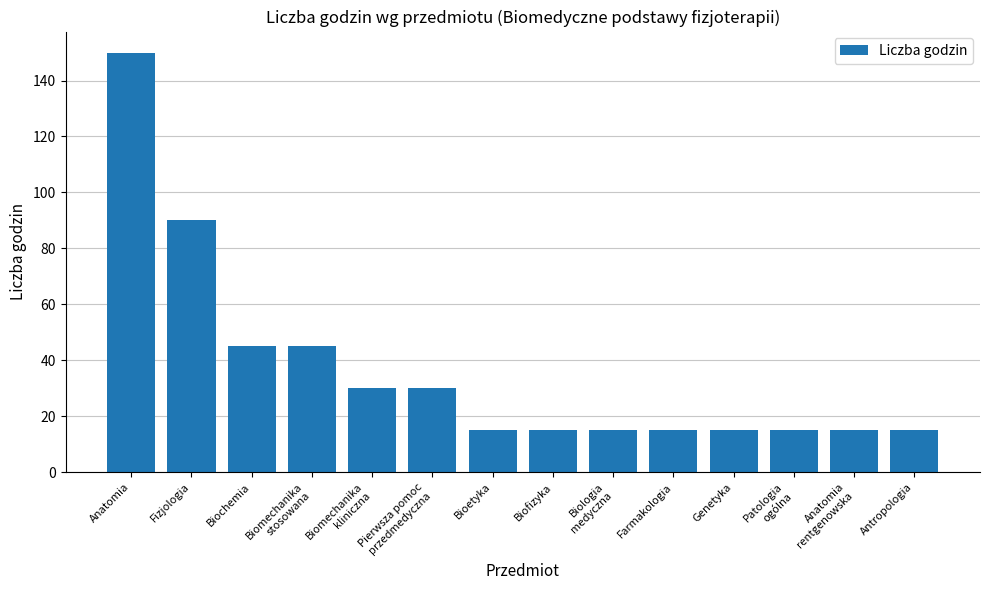

Reading right to left, transcribe all the data shown in this chart.

15	15	15	15	15	15	15	15	30	30	45	45	90	150